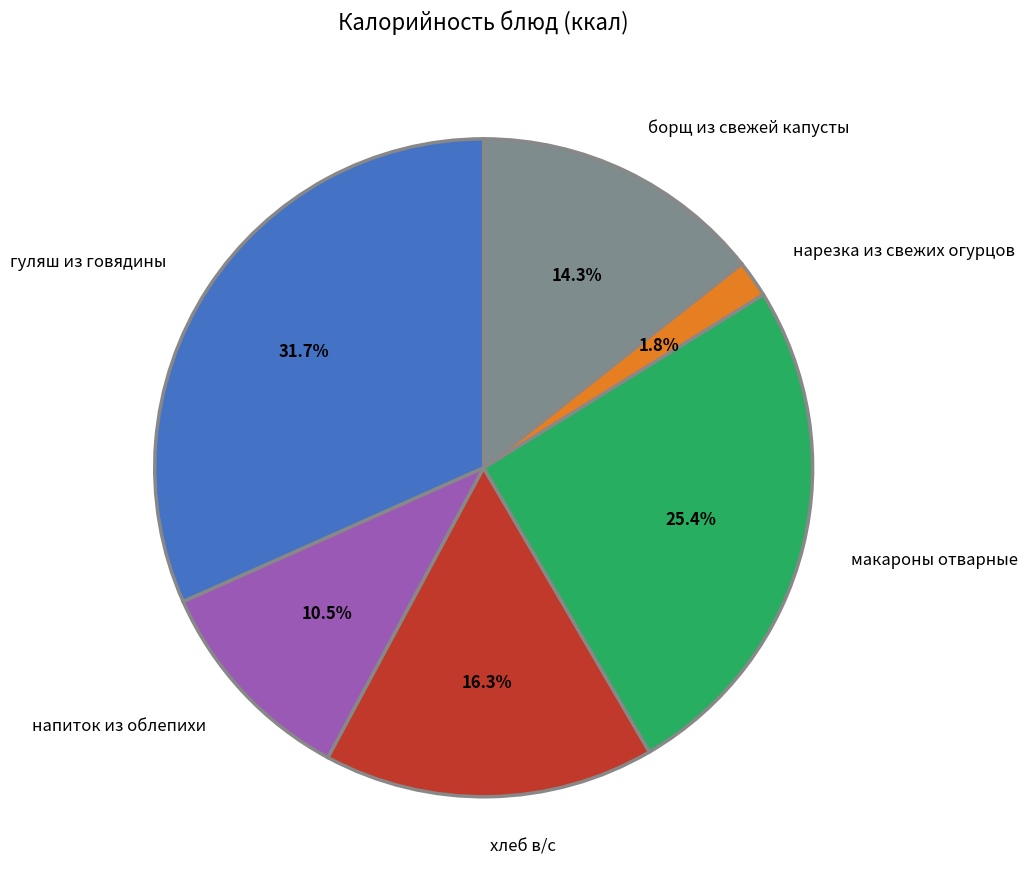

What percentage is the нарезка из свежих огурцов slice, to the nearest percent?

2%